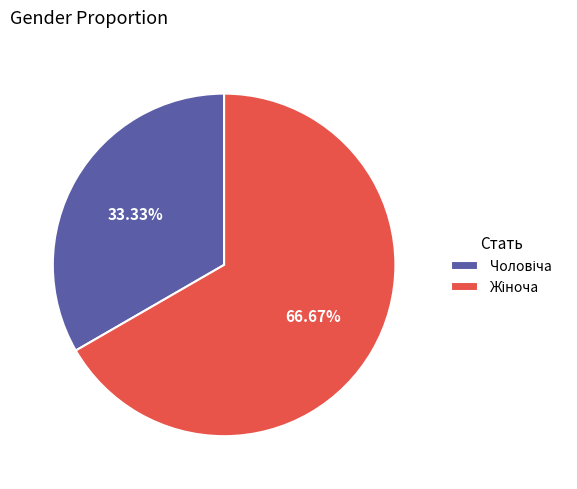

How many slices are in this pie chart?

2